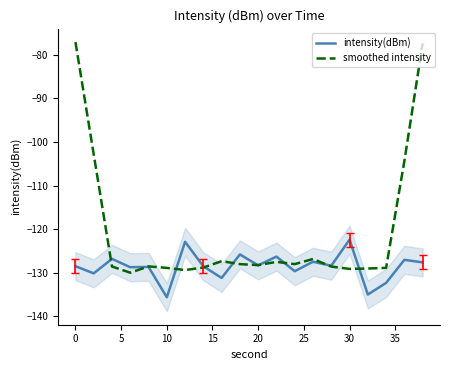

What is the lowest value of the smoothed intensity series?

-130.0